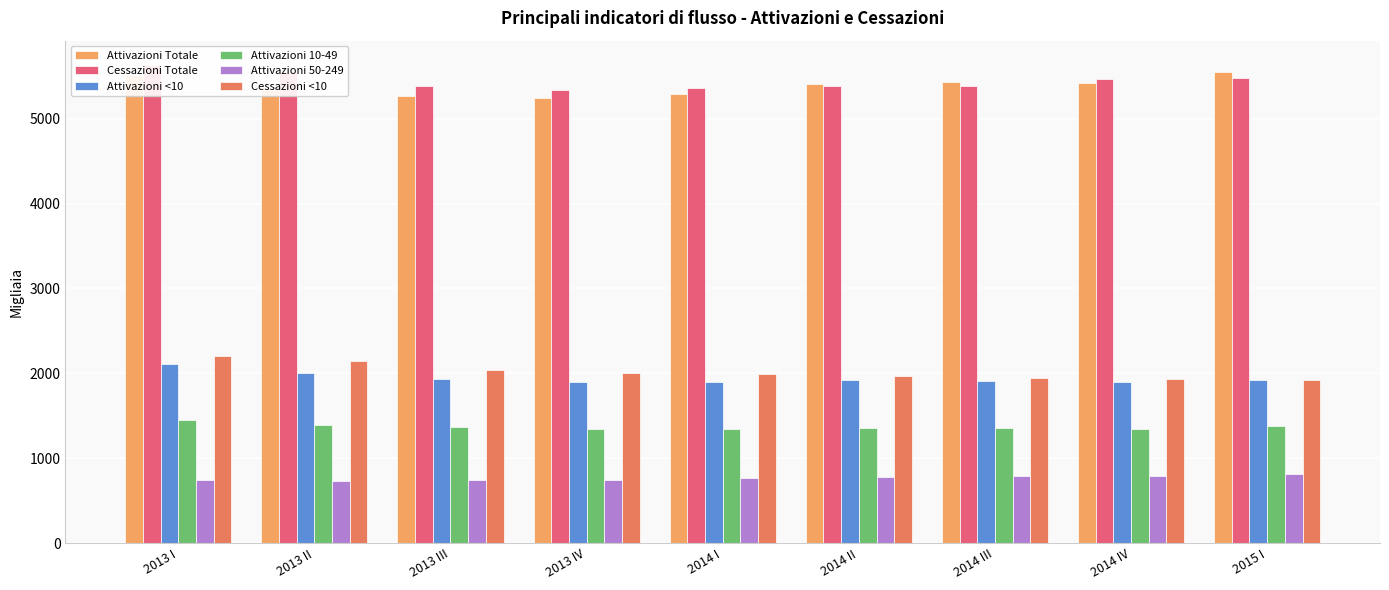

Count the number of categories in the chart.

9